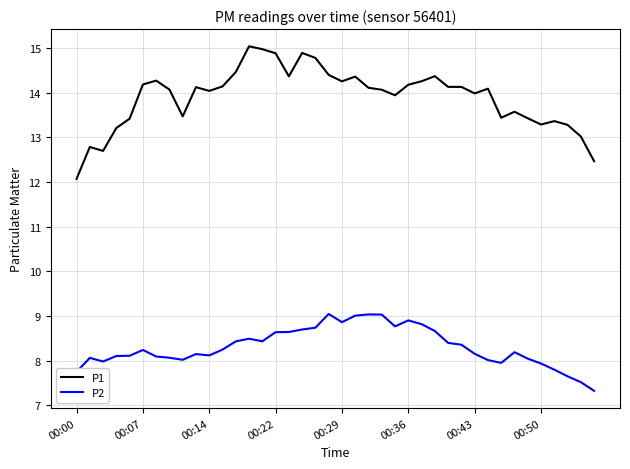

Which series has the widest spread of values?

P1